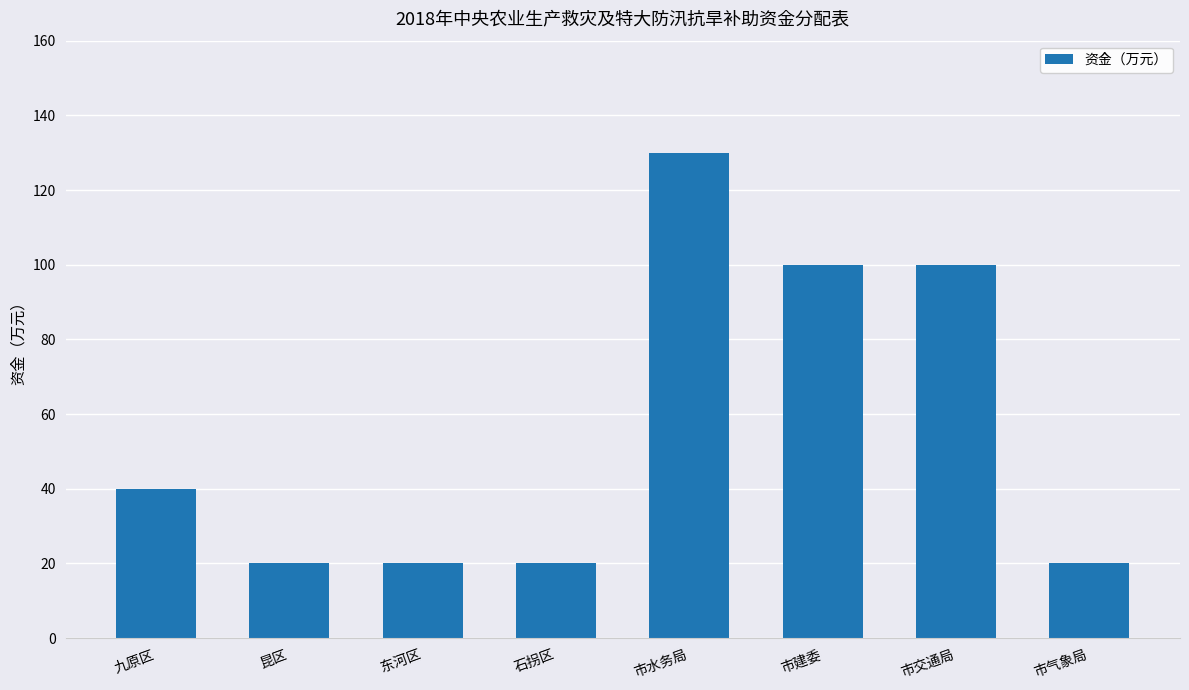

Count the number of categories in the chart.

8